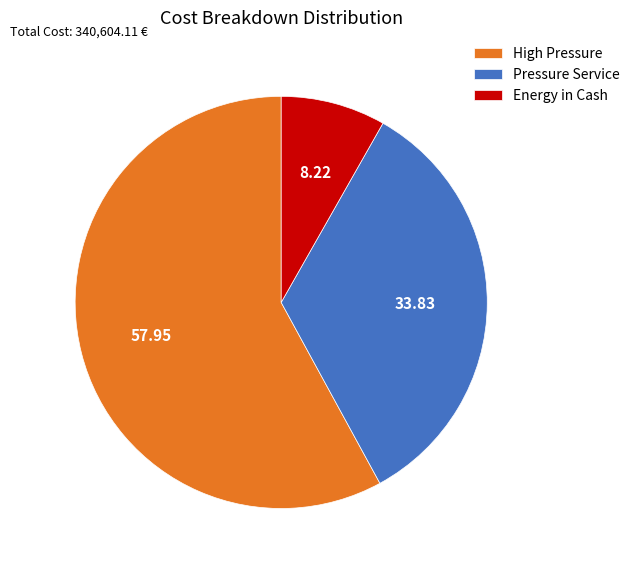

What is the majority slice?

High Pressure